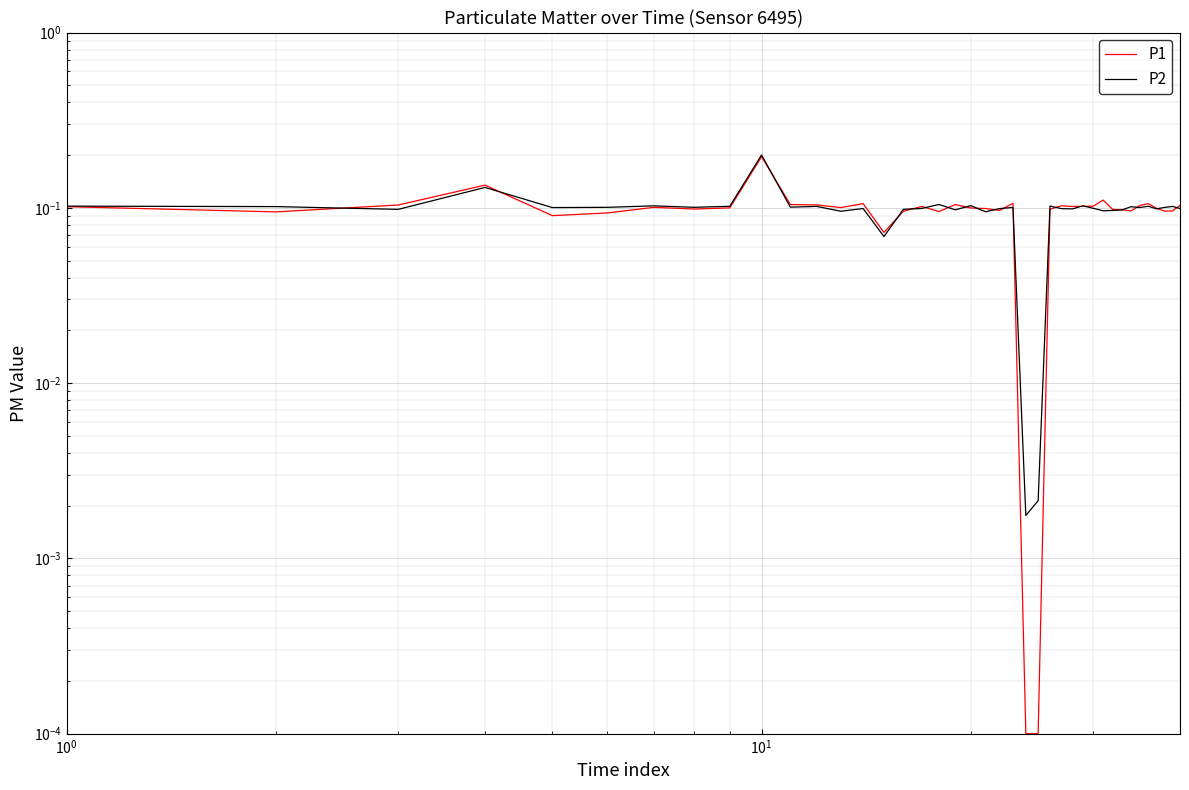

List the series in order of their peak value, highest first.

P2, P1